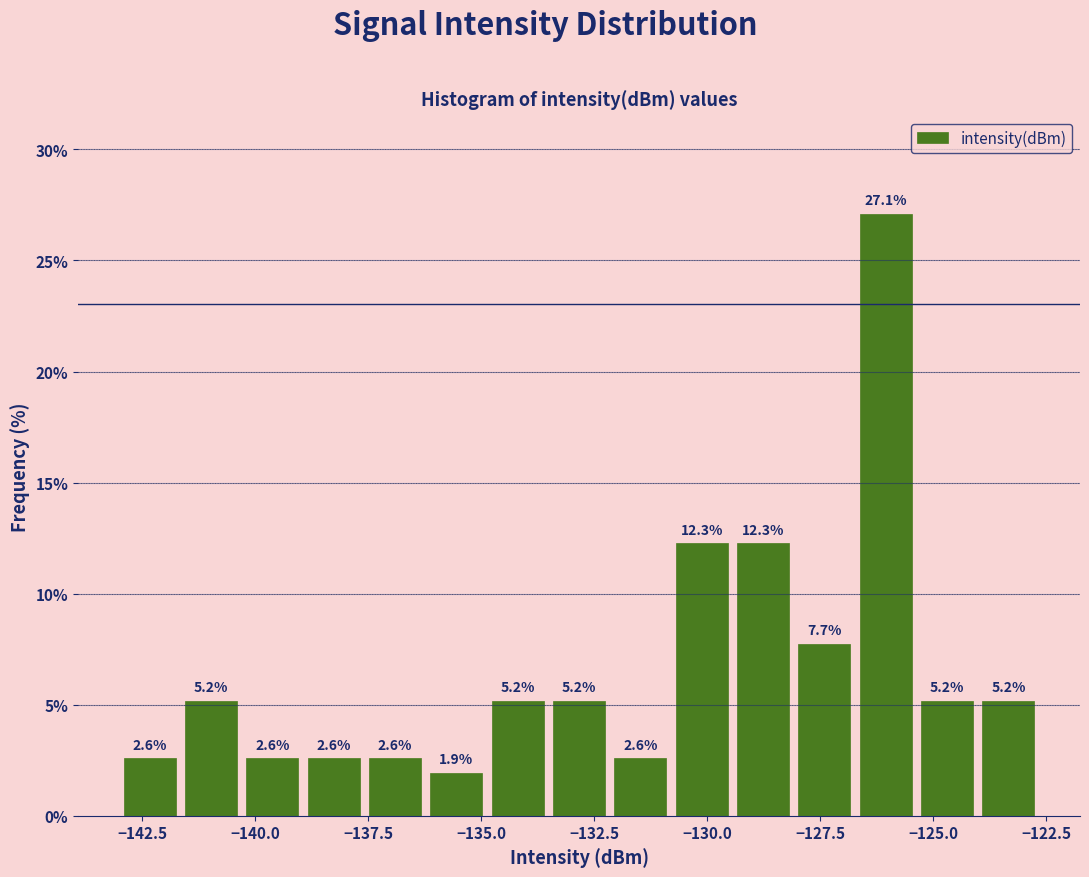

Around what value on the x-axis is the tallest bar? Give the approximate position of its centre, as read against the axis.

-126.0